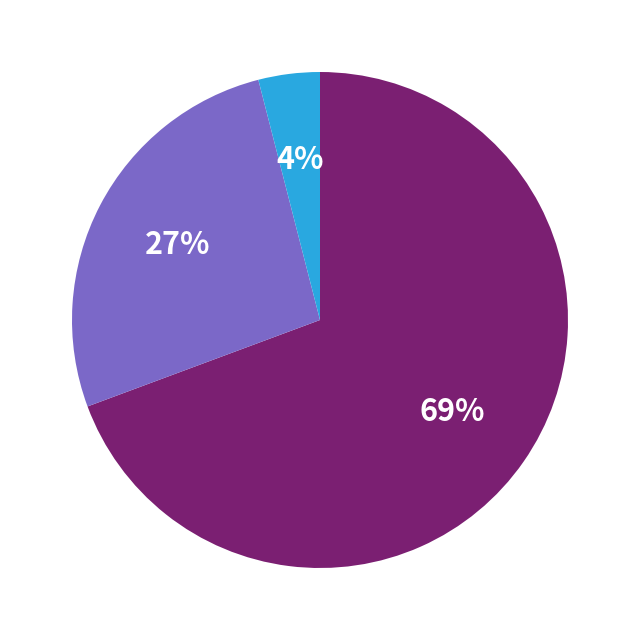

To the nearest percent, what is the difference between the largest and smallest slice percentages?

65%